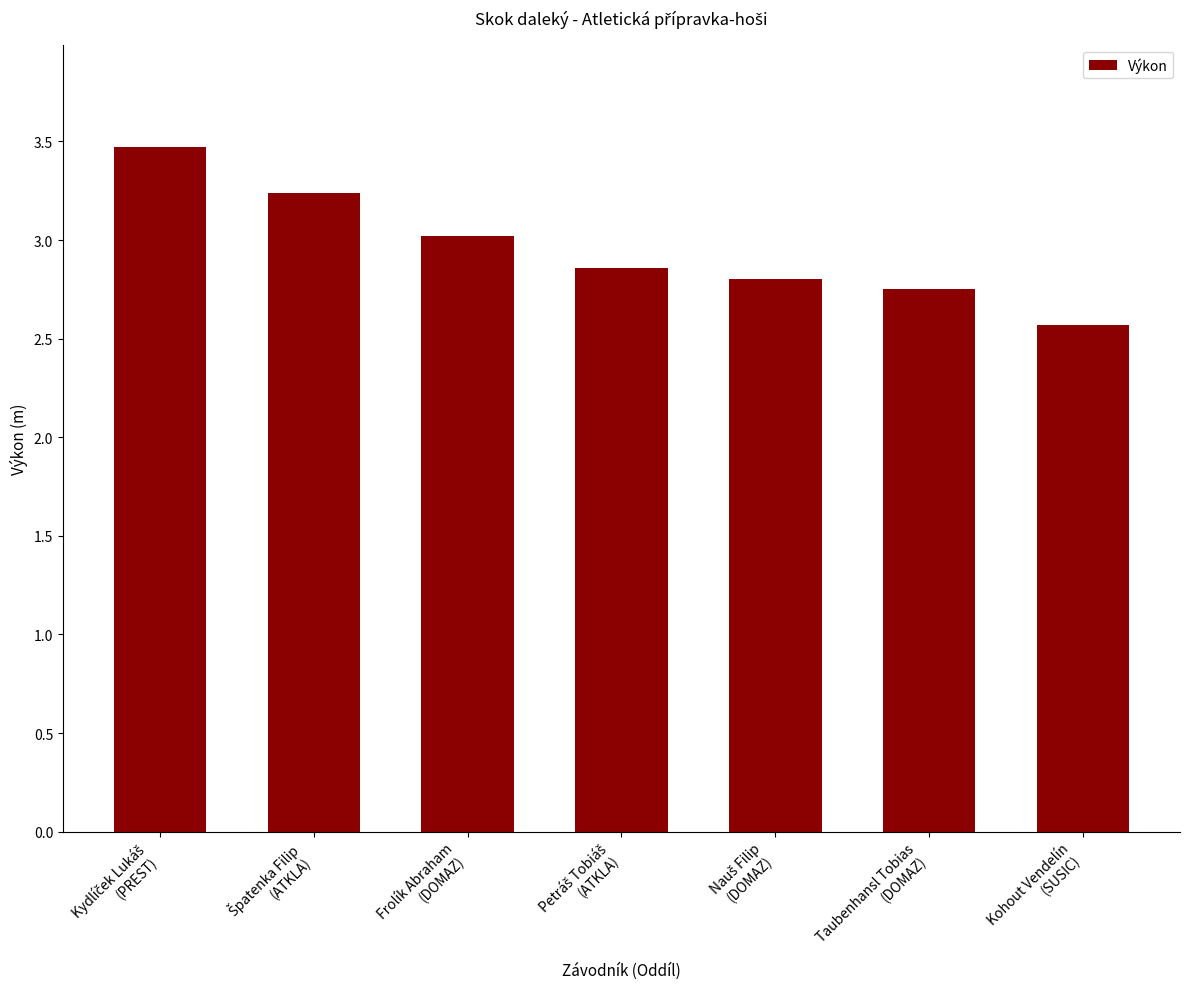

Are the bars horizontal?

No